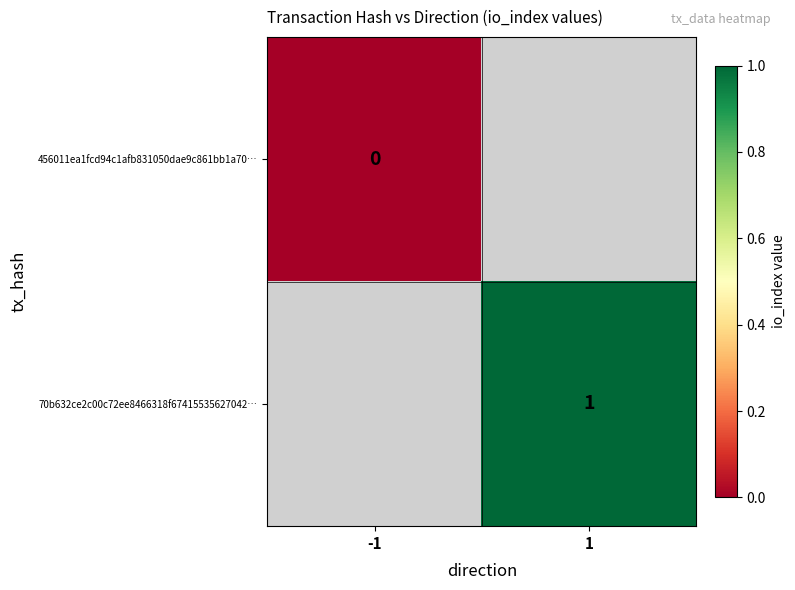

Count the number of categories in the chart.

2